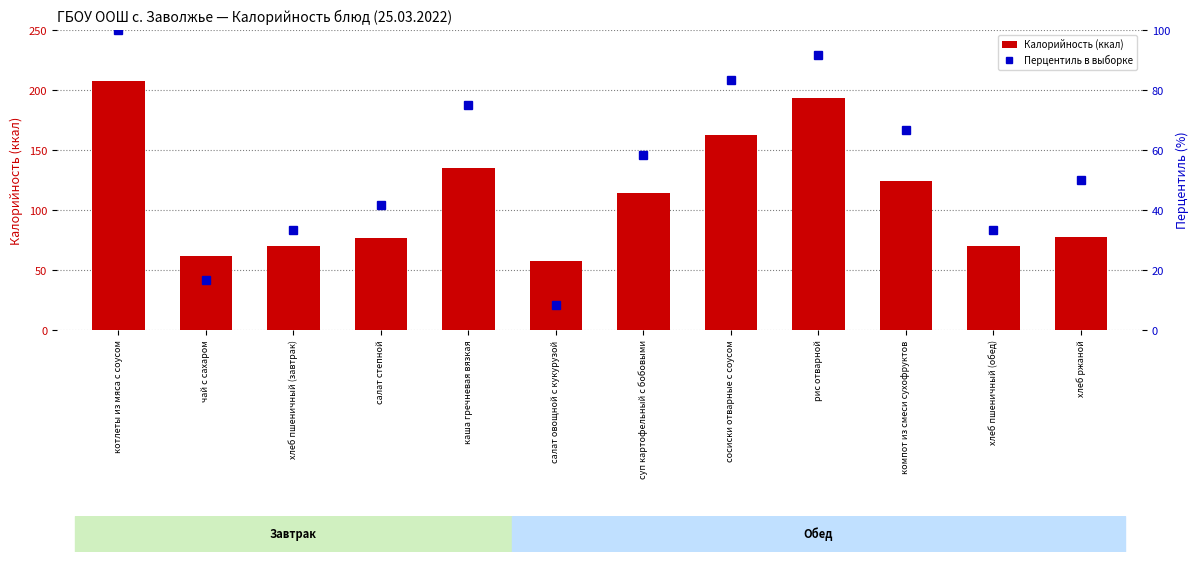

Between каша гречневая вязкая and салат овощной с кукурузой, which is larger?

каша гречневая вязкая